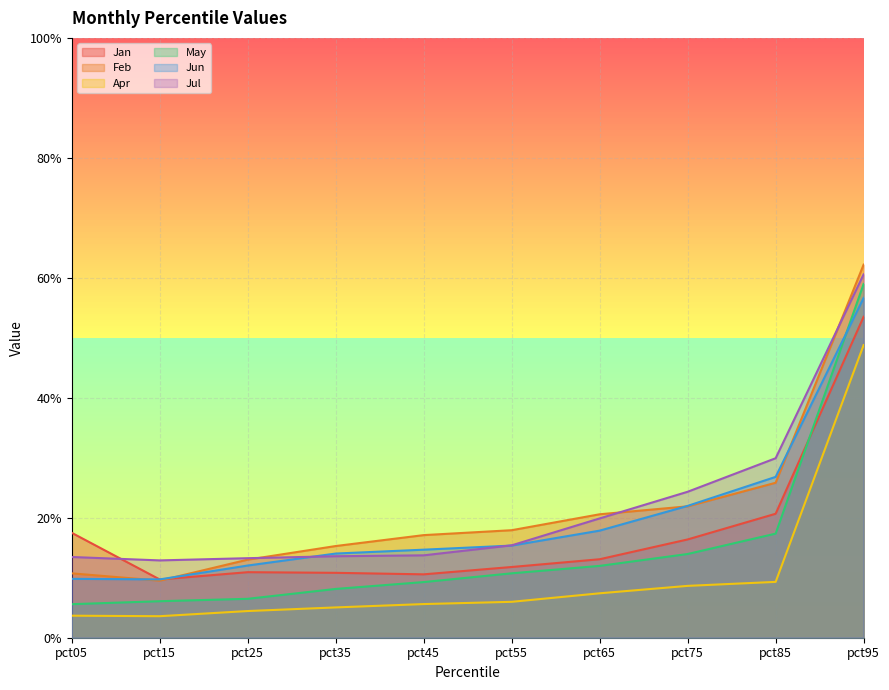

What is the maximum value for Jun?

0.6